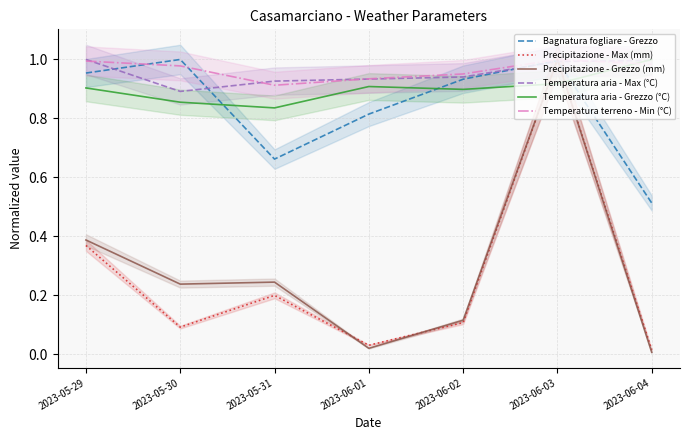

Which series has the largest range (max minus min)?

Precipitazione - Grezzo (mm)